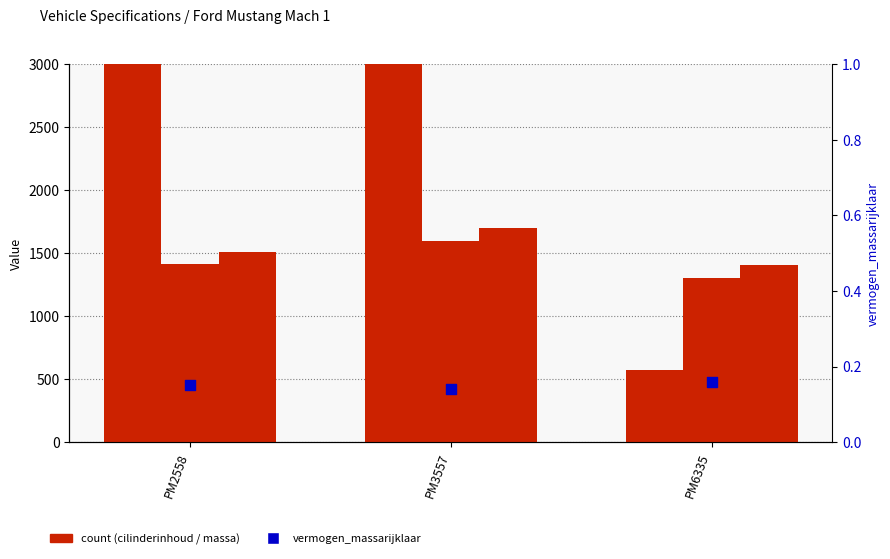

At which category is the sum across all series the highest?

PM3557